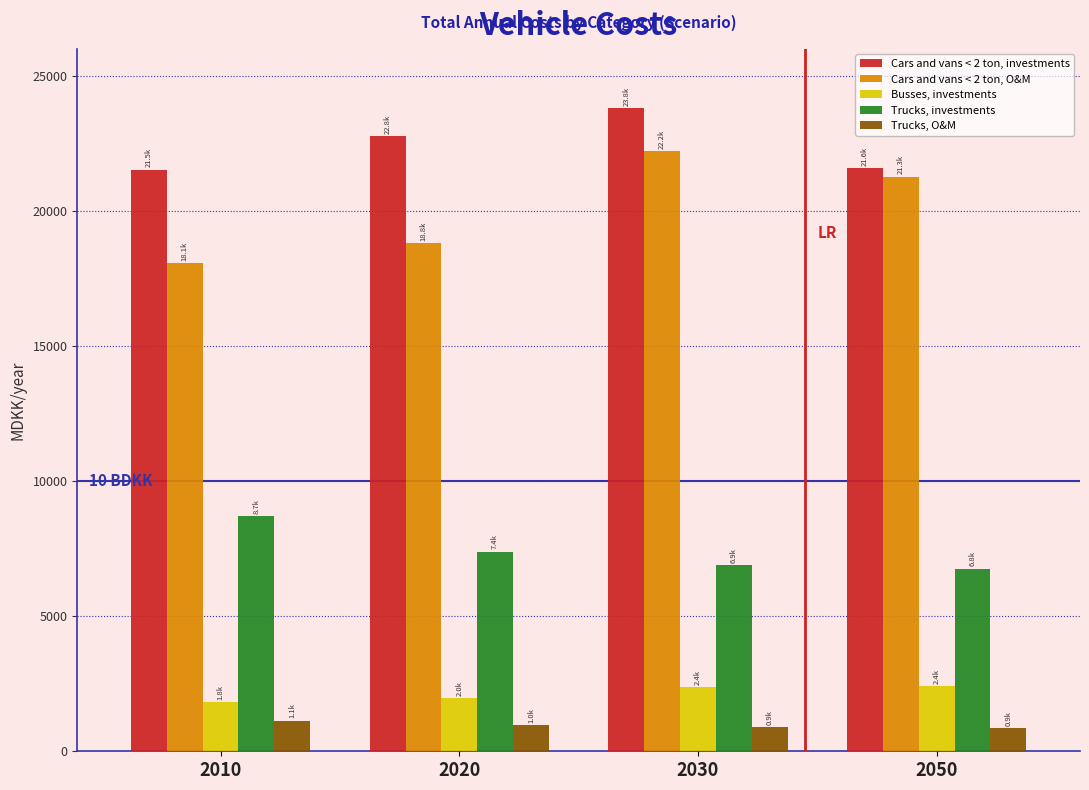

What is the lowest value of the Cars and vans < 2 ton, investments series?

21534.0